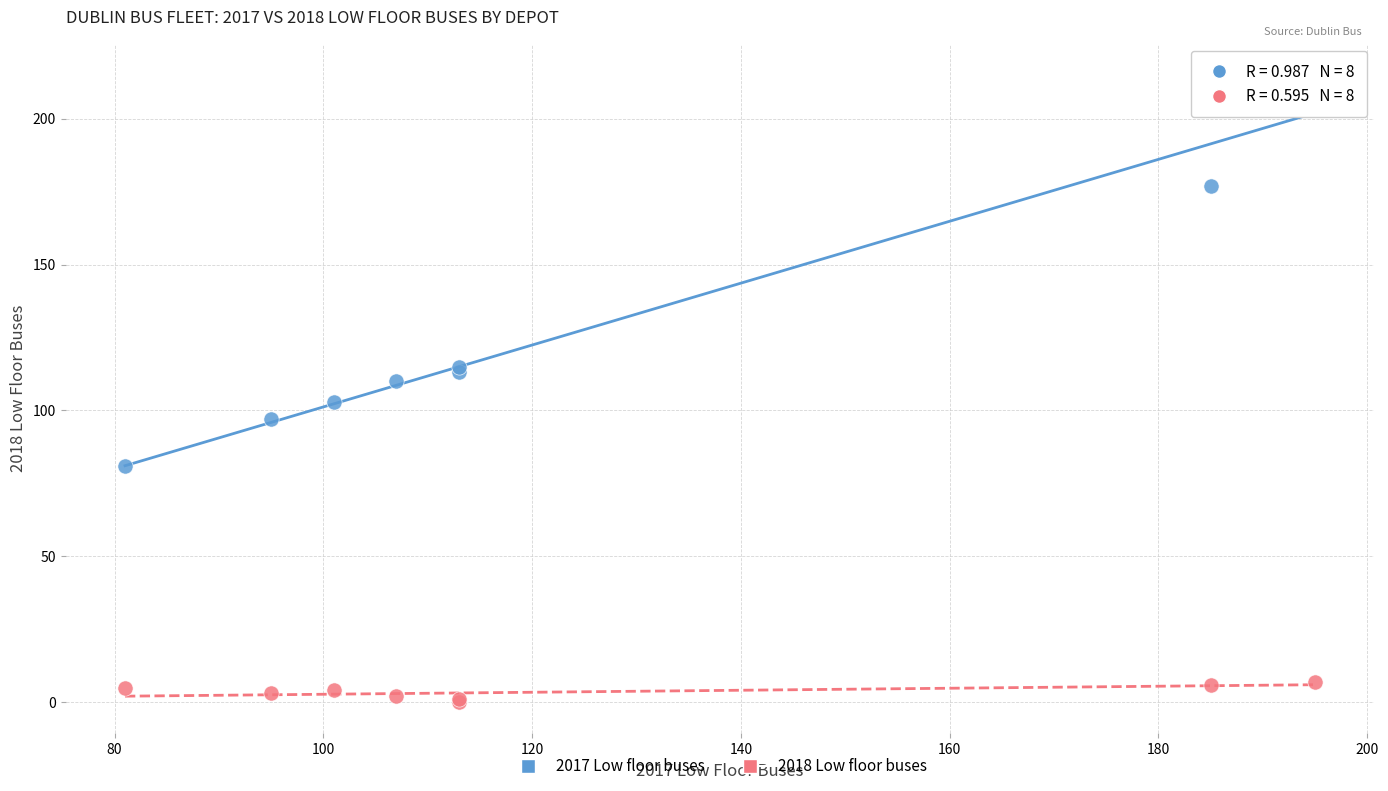

What is the X range (max minus min) for the scatter plot?

114